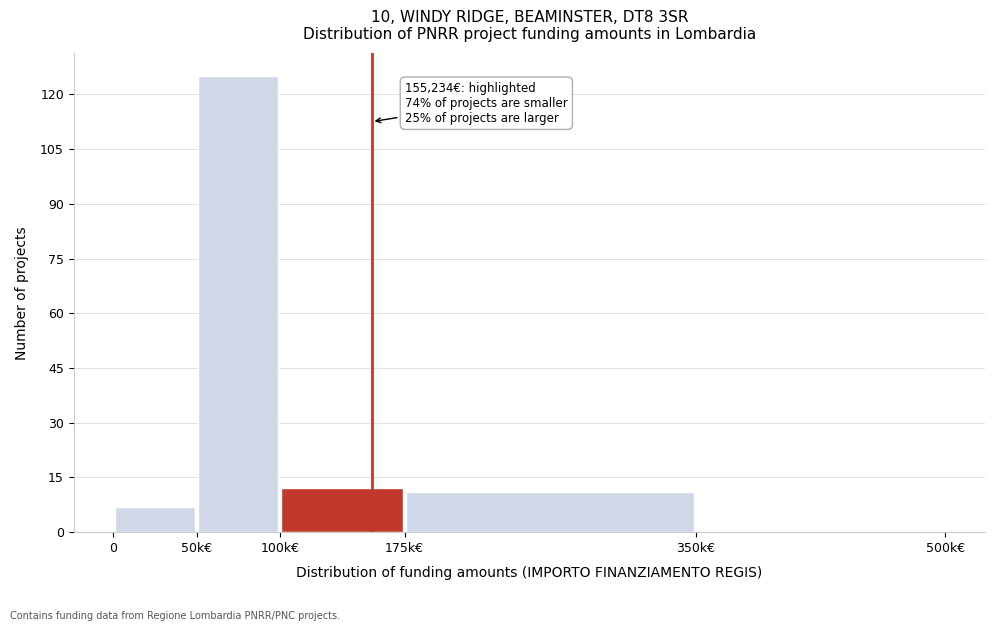

Reading left to right, list all the values displayed in this chart.

0=7	50k€=125	100k€=12	175k€=11	350k€=0